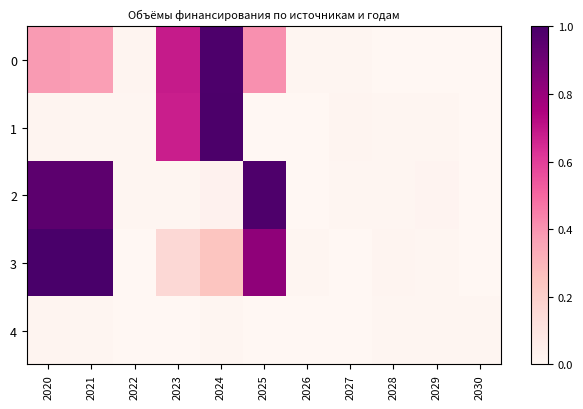

Between 2026 and 2028, which is larger?

2026